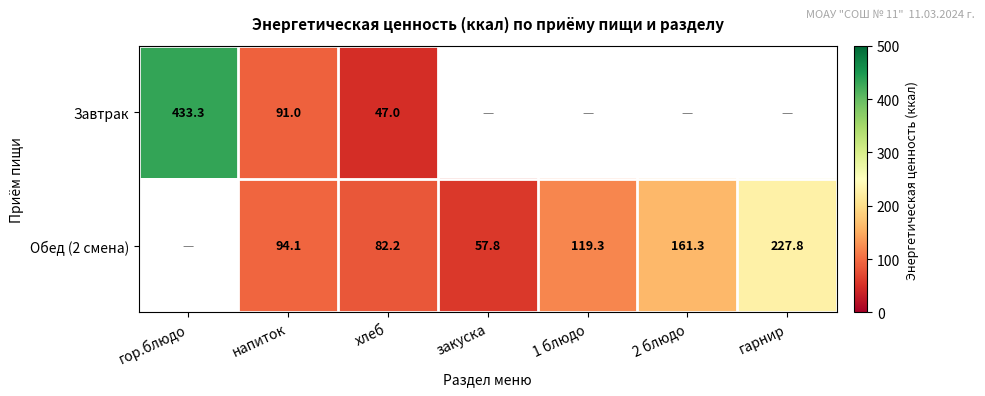

What is the sum of the Обед (2 смена) values at закуска and 1 блюдо?

177.1